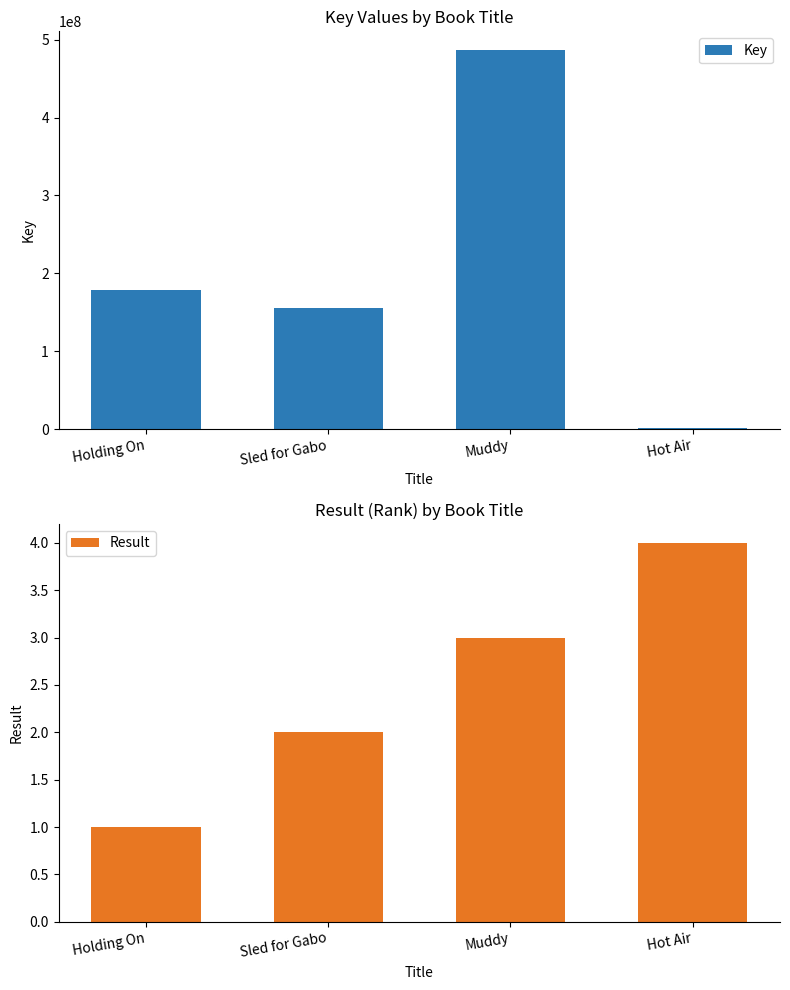

True or false: Key has a value of 154932679 at Sled for Gabo.

True